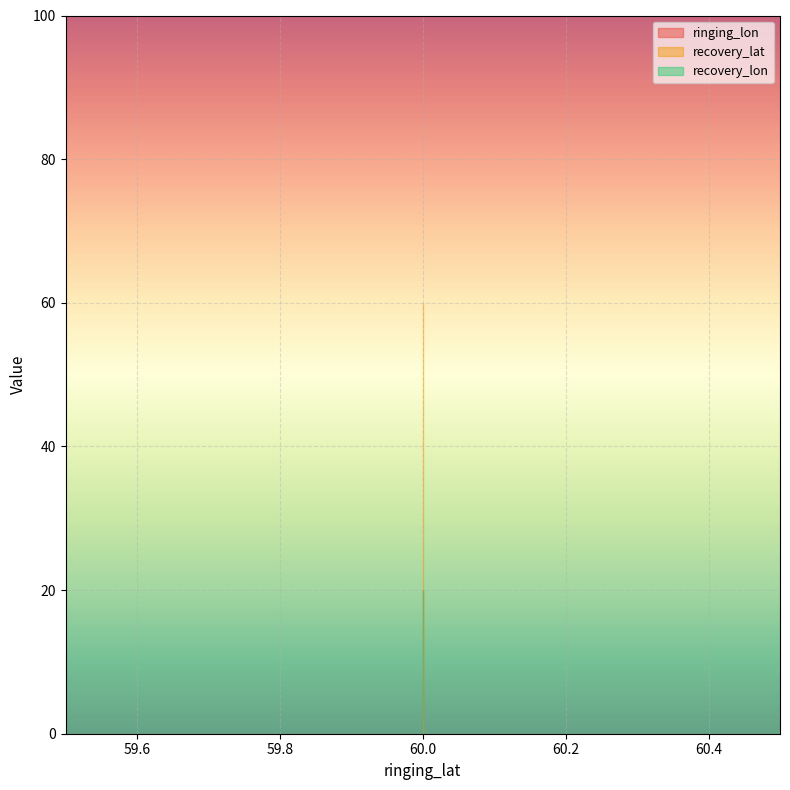

Reading left to right, extract all data points from this chart.

ringing_lon: 60.0=20	60.0=20	60.0=20
recovery_lat: 60.0=60	60.0=60	60.0=60
recovery_lon: 60.0=20	60.0=20	60.0=20